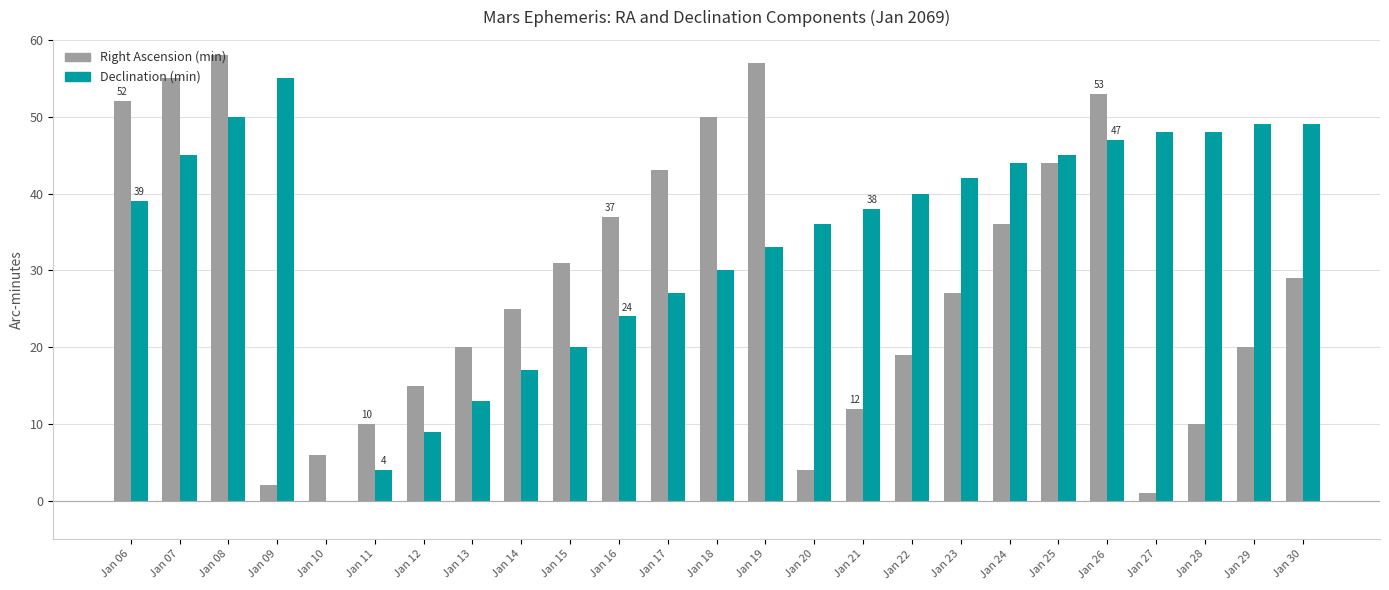

What is the total value across all series at Jan 19?

90